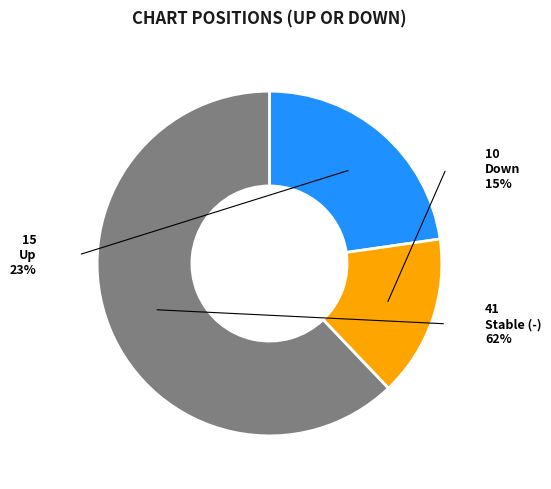

The up slice represents 33% of the pie. True or false?

False